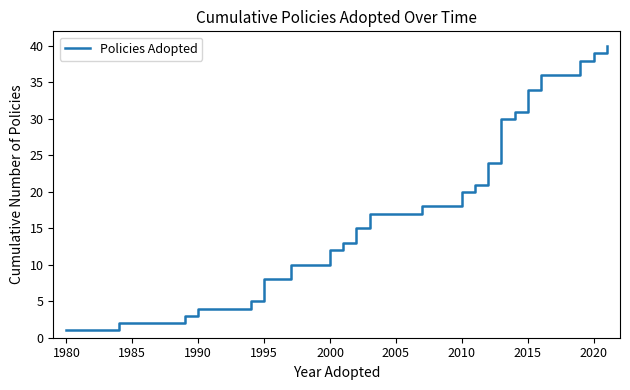

What is the greatest value displayed?

40